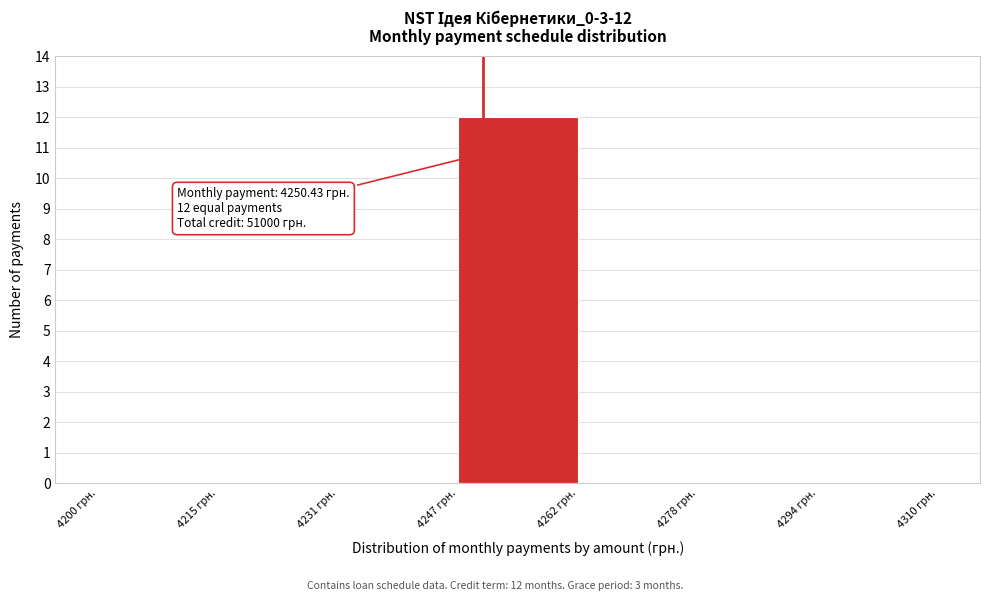

Over which range of the x-axis is the bar tallest?

4248 to 4262